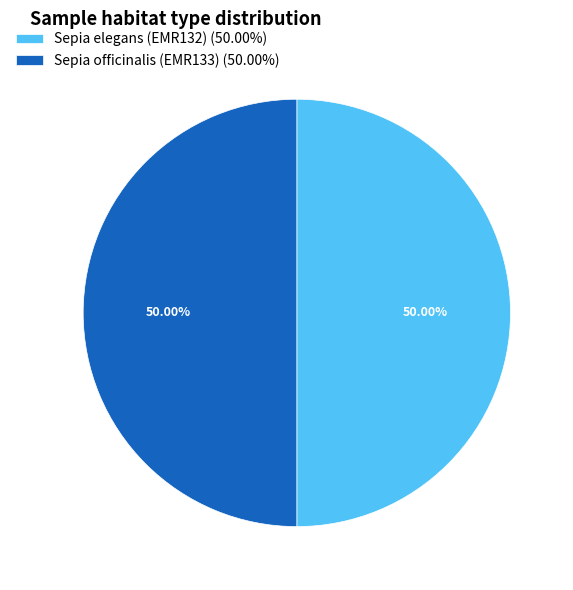

To the nearest percent, what is the combined percentage of Sepia officinalis (EMR133) and Sepia elegans (EMR132)?

100%